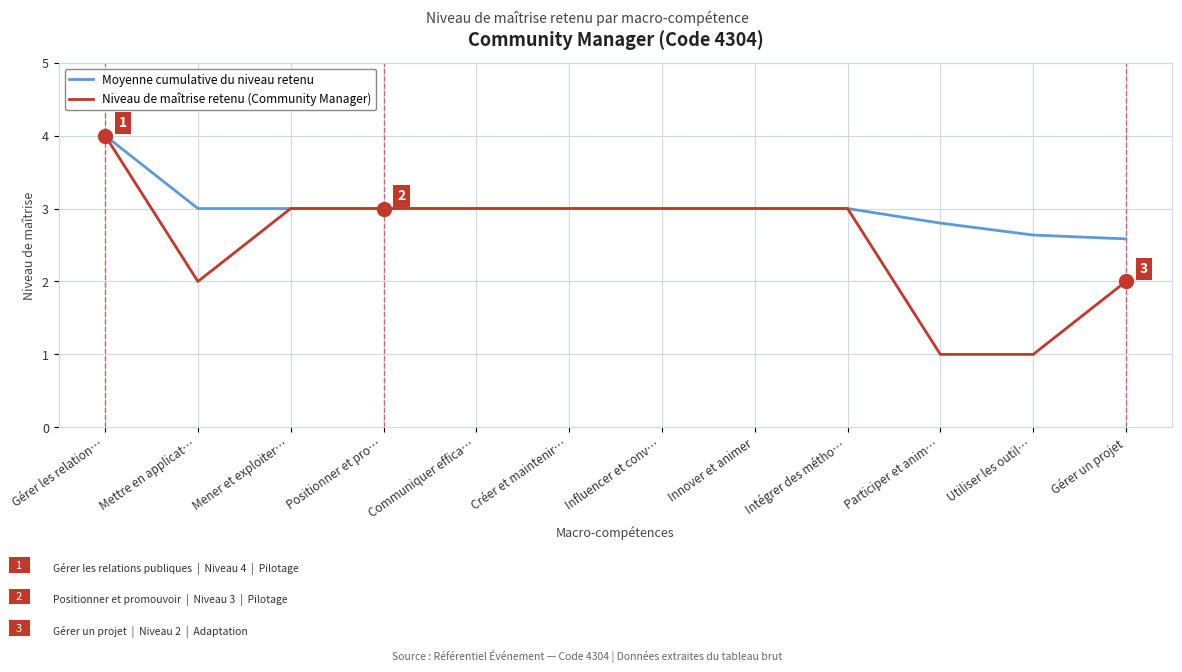

At which label does Moyenne cumulative du niveau retenu reach its peak?

Gérer les relation…